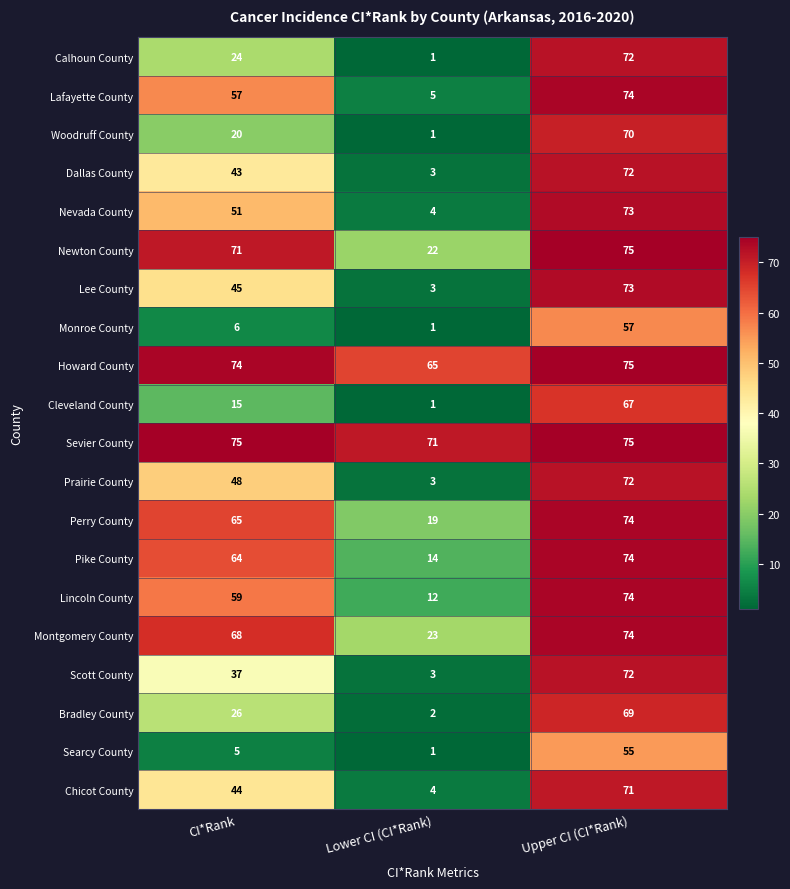

Is it true that Cleveland County equals 5 at CI*Rank?

False